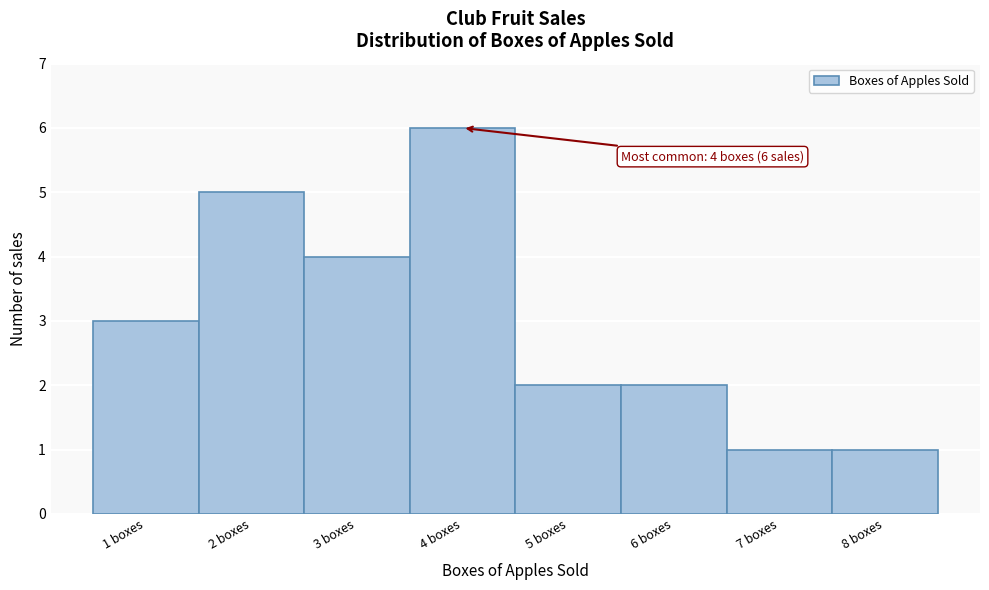

Reading left to right, transcribe all the data shown in this chart.

3	5	4	6	2	2	1	1